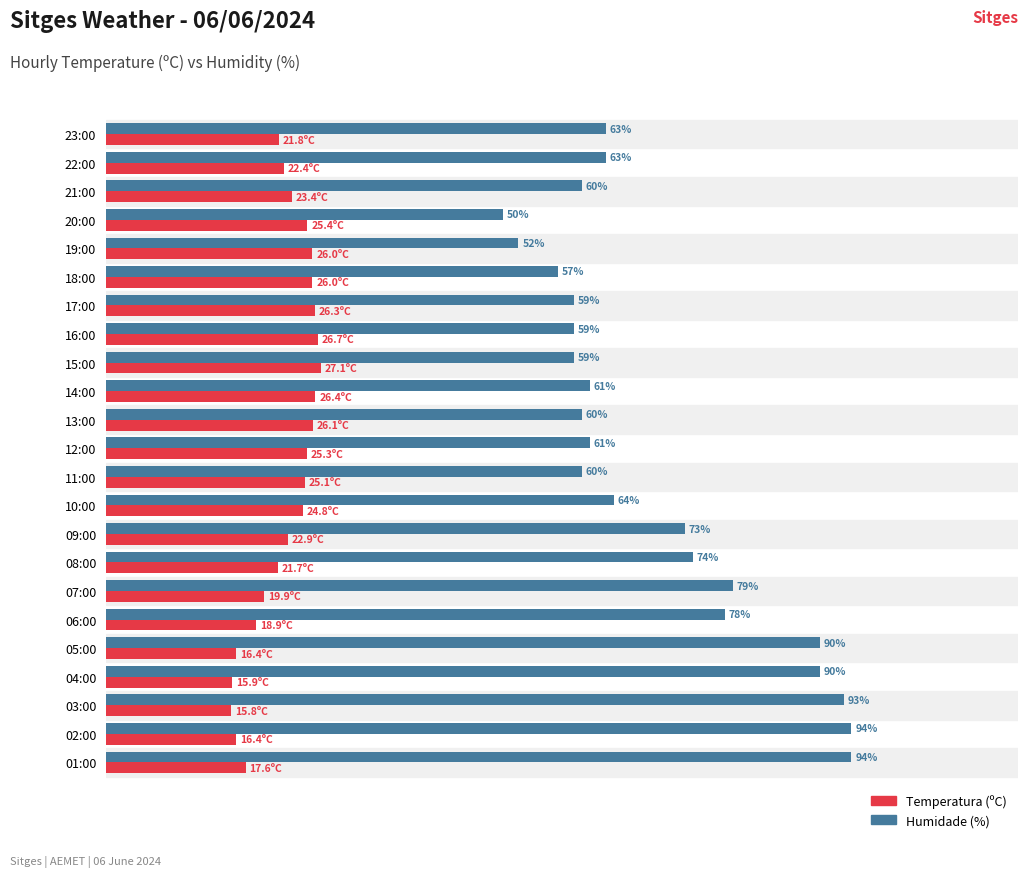

Rank the series at 20:00 from highest to lowest value.

Humidade (%), Temperatura (ºC)